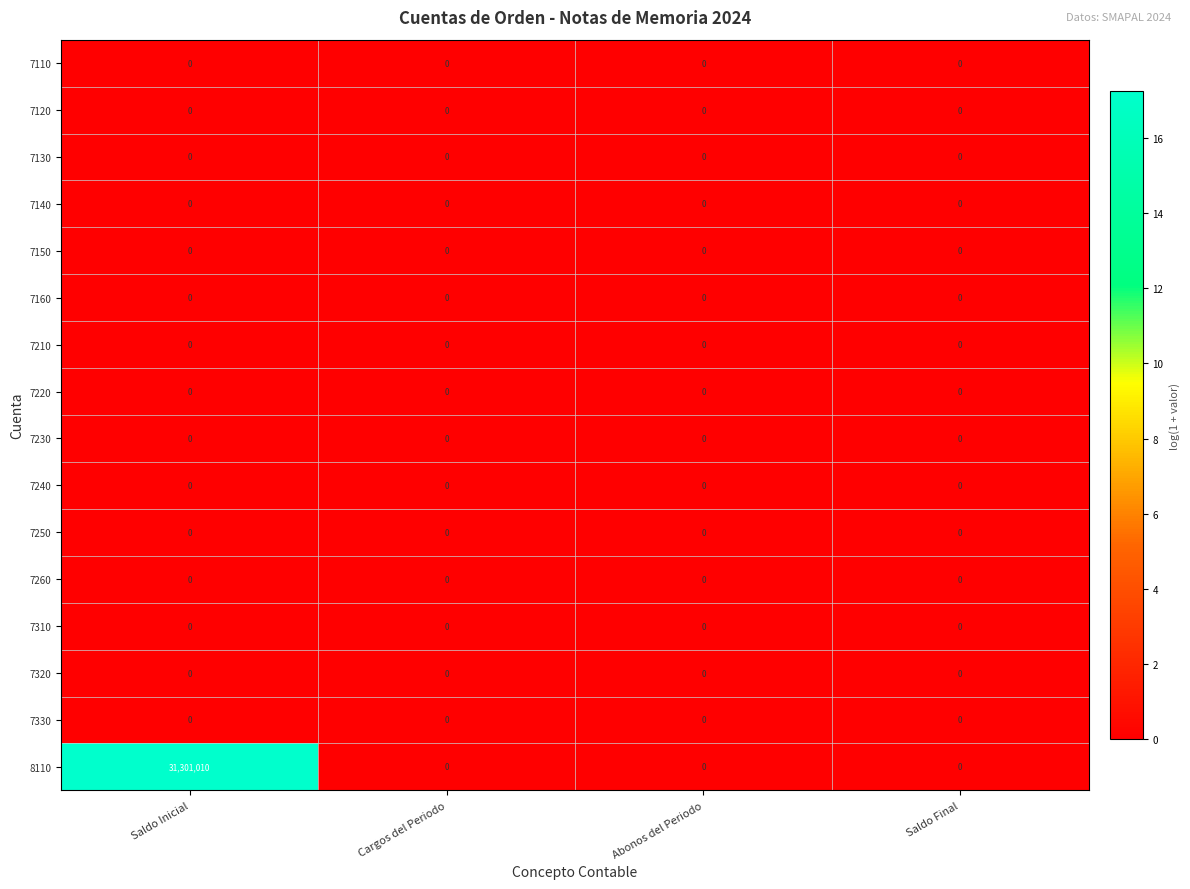

What is the sum of all 8110 values?

31301010